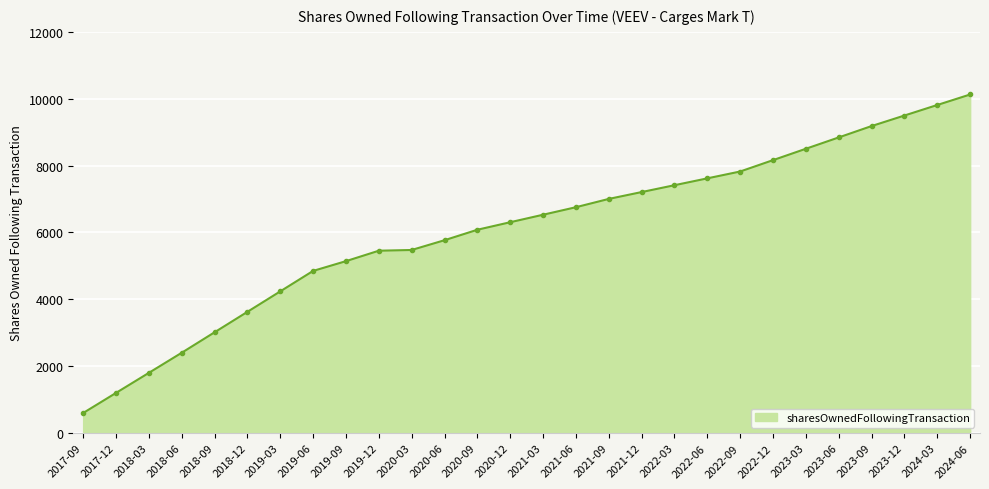

Approximately how many times larger is the value at 2021-09 compared to 2017-12?

5.8